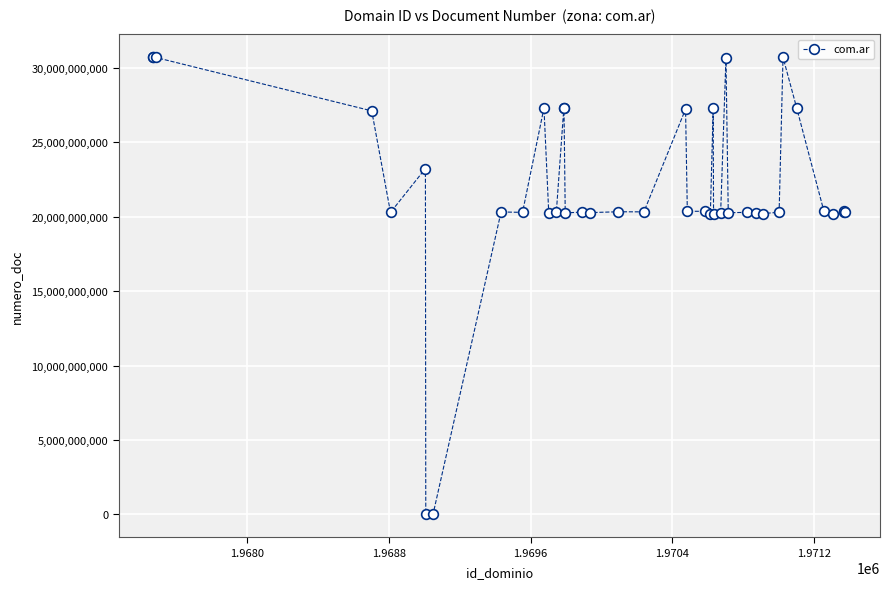

What is the greatest value displayed?

30715123297